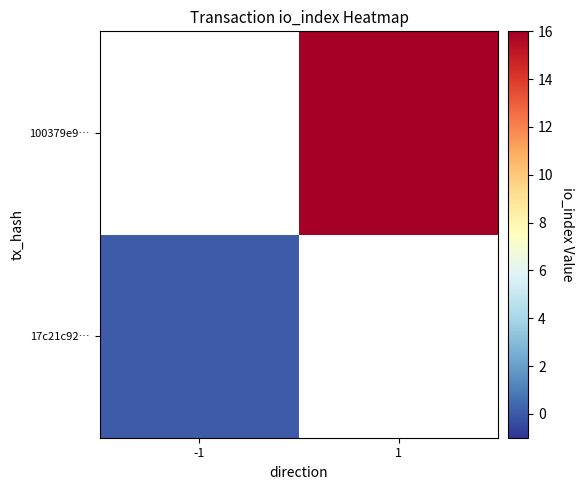

At which category does the chart reach its peak across all series?

1